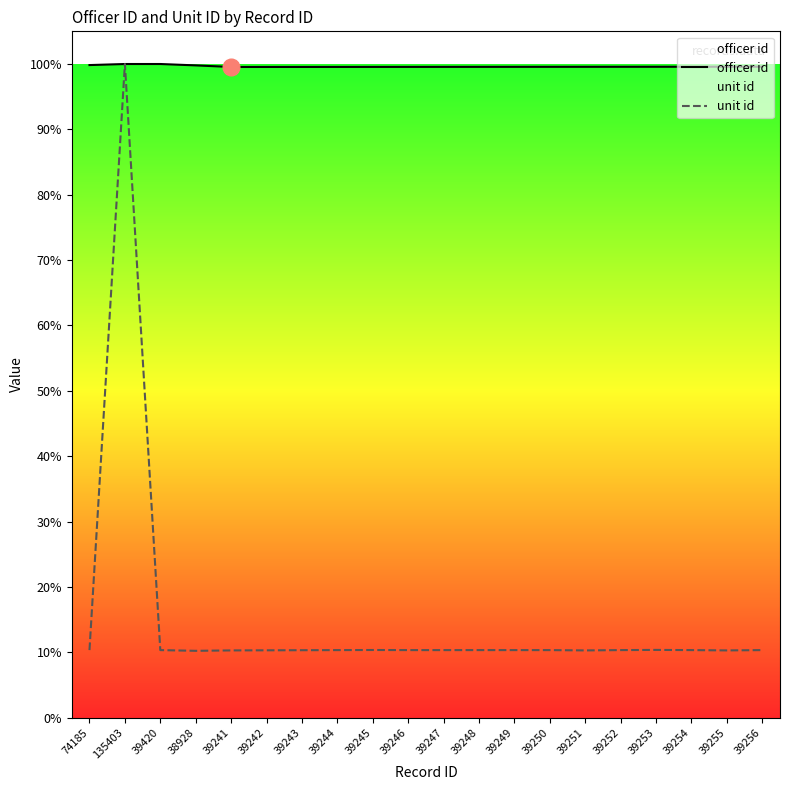

Is the value of officer id at 39251 greater than the value of unit id at 39254?

Yes